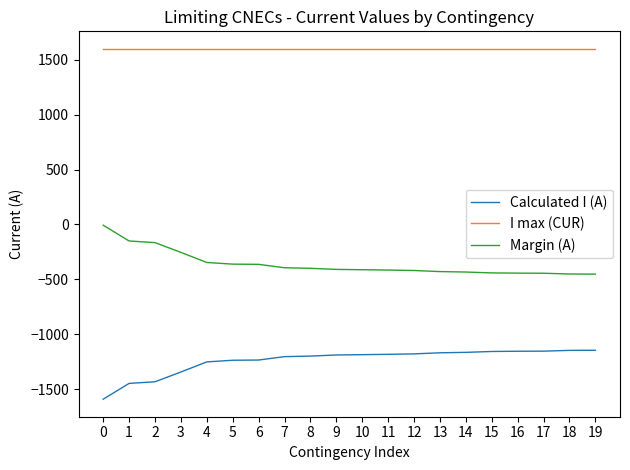

Rank the series by their maximum value, from lowest to highest.

Calculated I (A), Margin (A), I max (CUR)